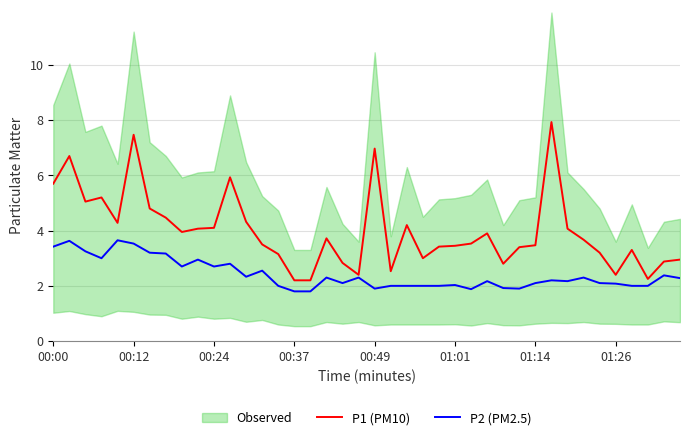

The value of P1 (PM10) at 01:14 is 0.7. True or false?

False